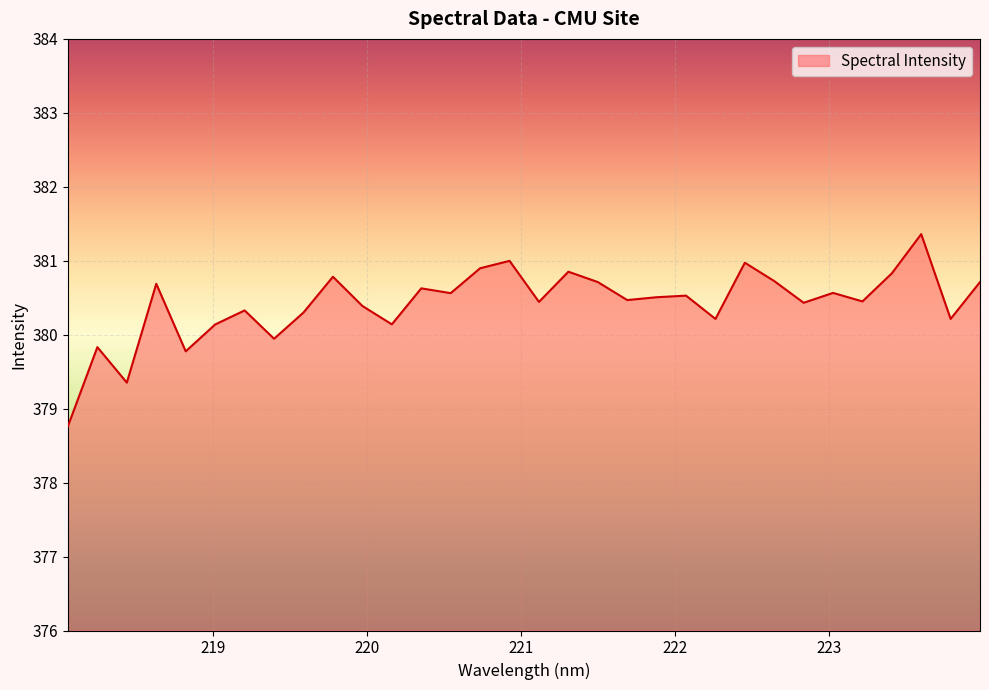

What is the minimum value shown in the chart?

378.8